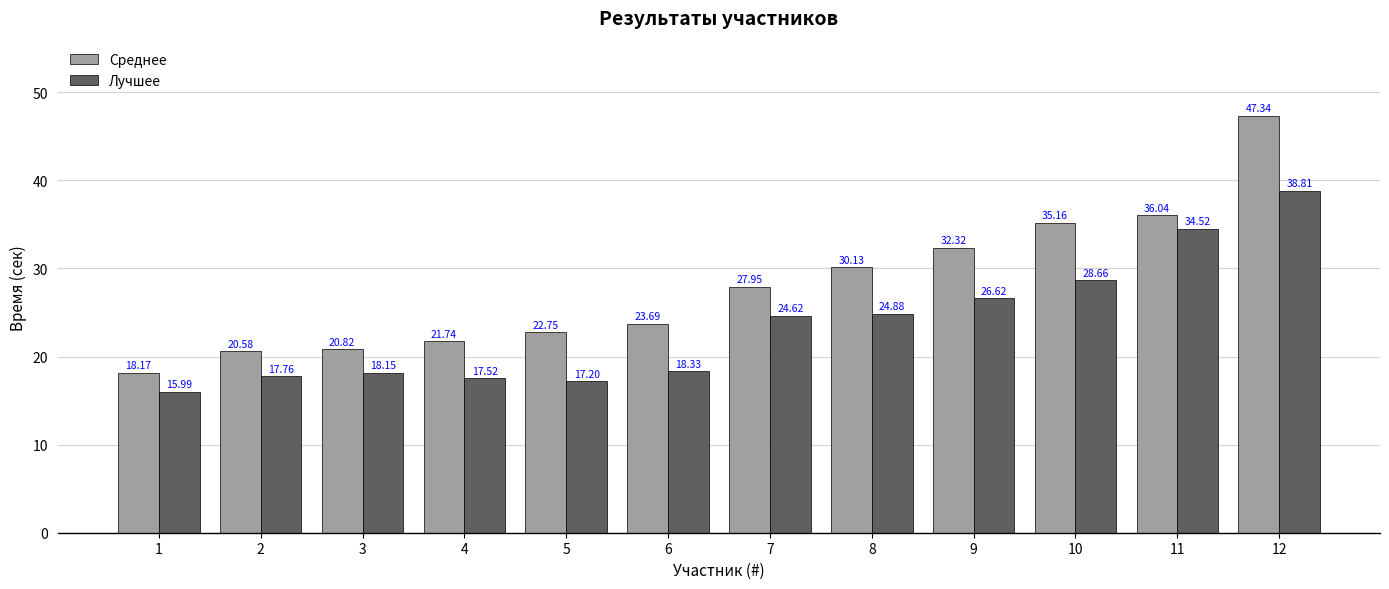

Does the chart contain stacked bars?

No